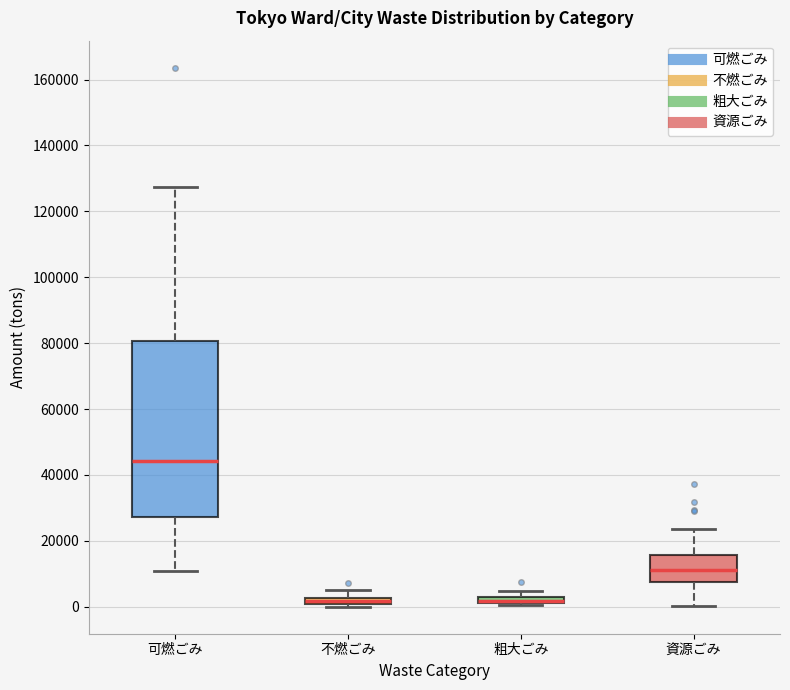

Where is the upper edge of the box for 粗大ごみ on the y-axis? The values are not printed on the chart, so give them approximately, as read against the axis.

4000